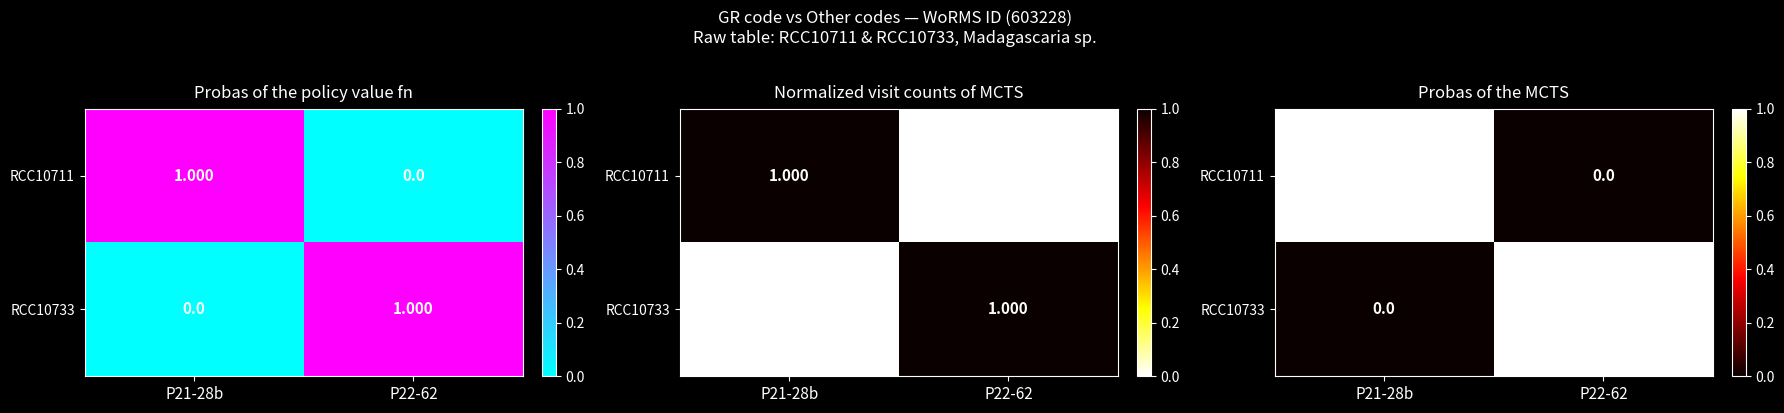

What is the total value across all series at P21-28b?

1